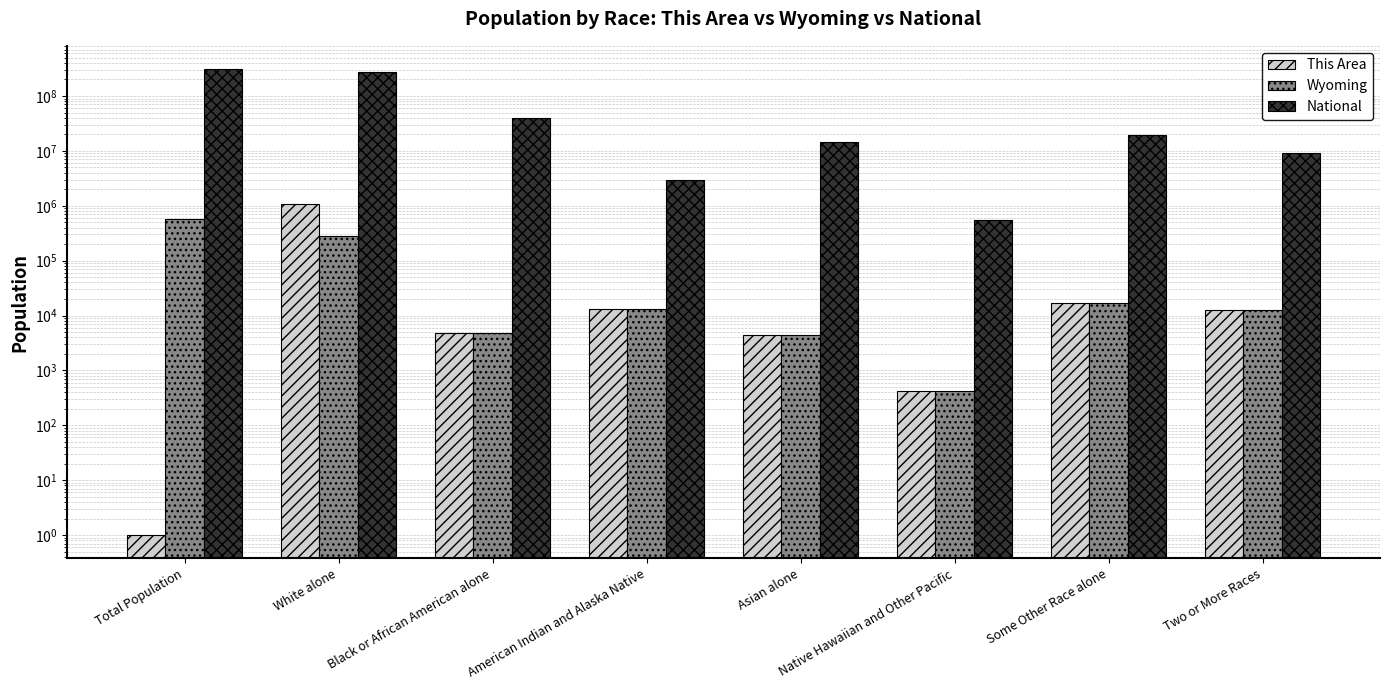

Where is Wyoming nearest to the value 282026?

White alone